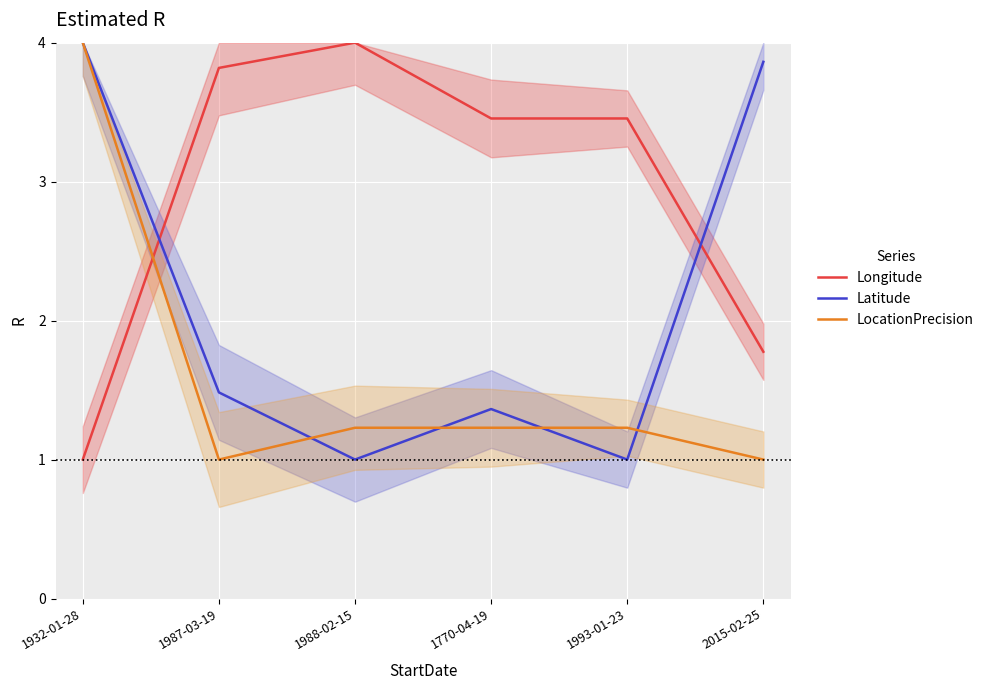

What is the total value across all series at 1770-04-19?

6.0